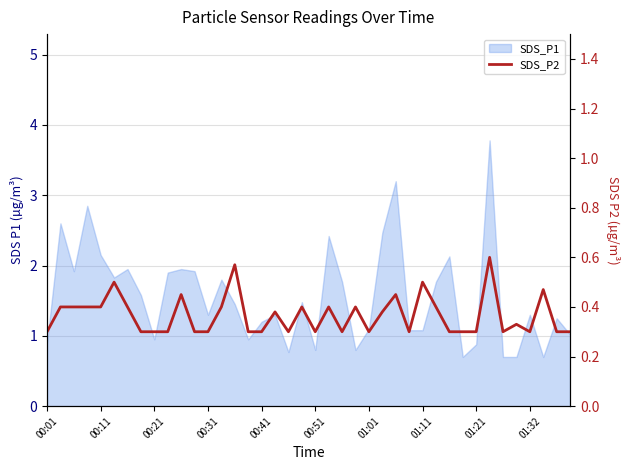

True or false: the data shows 0.1 at 01:01.

False